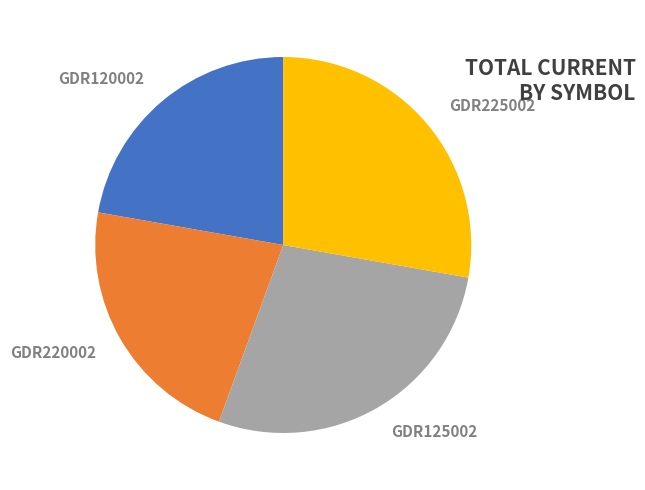

What percentage is the GDR120002 slice, to the nearest percent?

22%